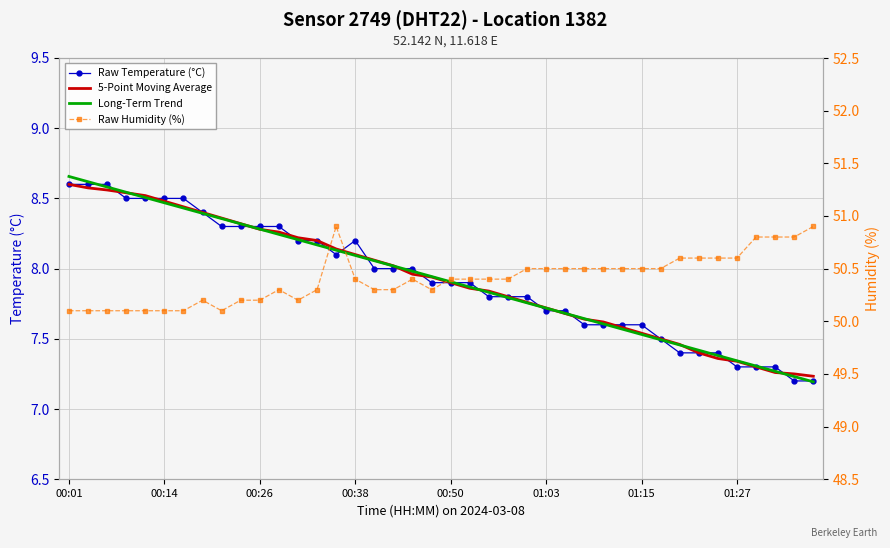

Is it true that Raw Humidity (%) equals 50.3 at 11?

True